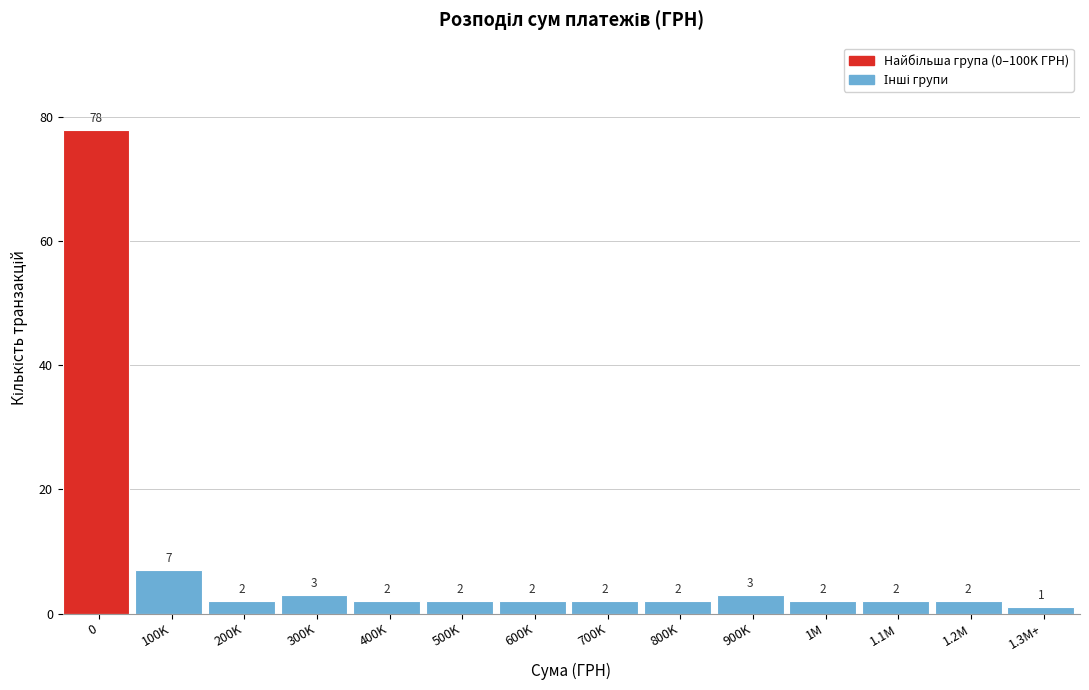

Reading left to right, list all the values displayed in this chart.

0=78	100K=7	200K=2	300K=3	400K=2	500K=2	600K=2	700K=2	800K=2	900K=3	1M=2	1.1M=2	1.2M=2	1.3M+=1